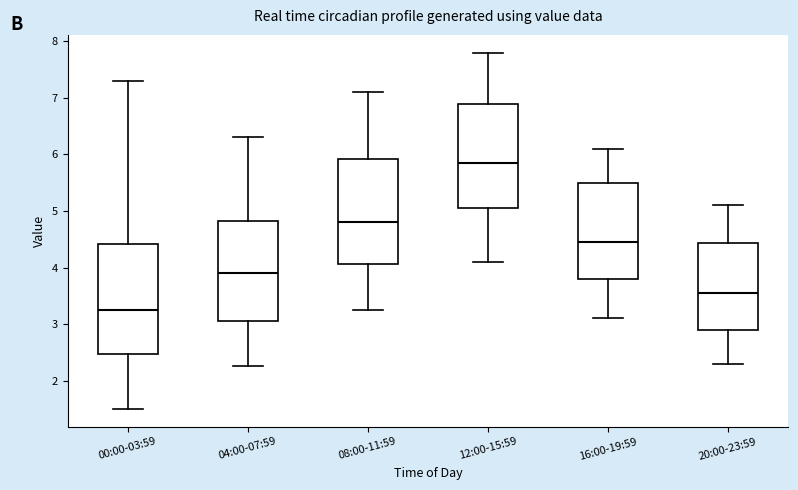

Where does the upper whisker of the box for 12:00-15:59 end on the y-axis? The values are not printed on the chart, so give them approximately, as read against the axis.

7.8